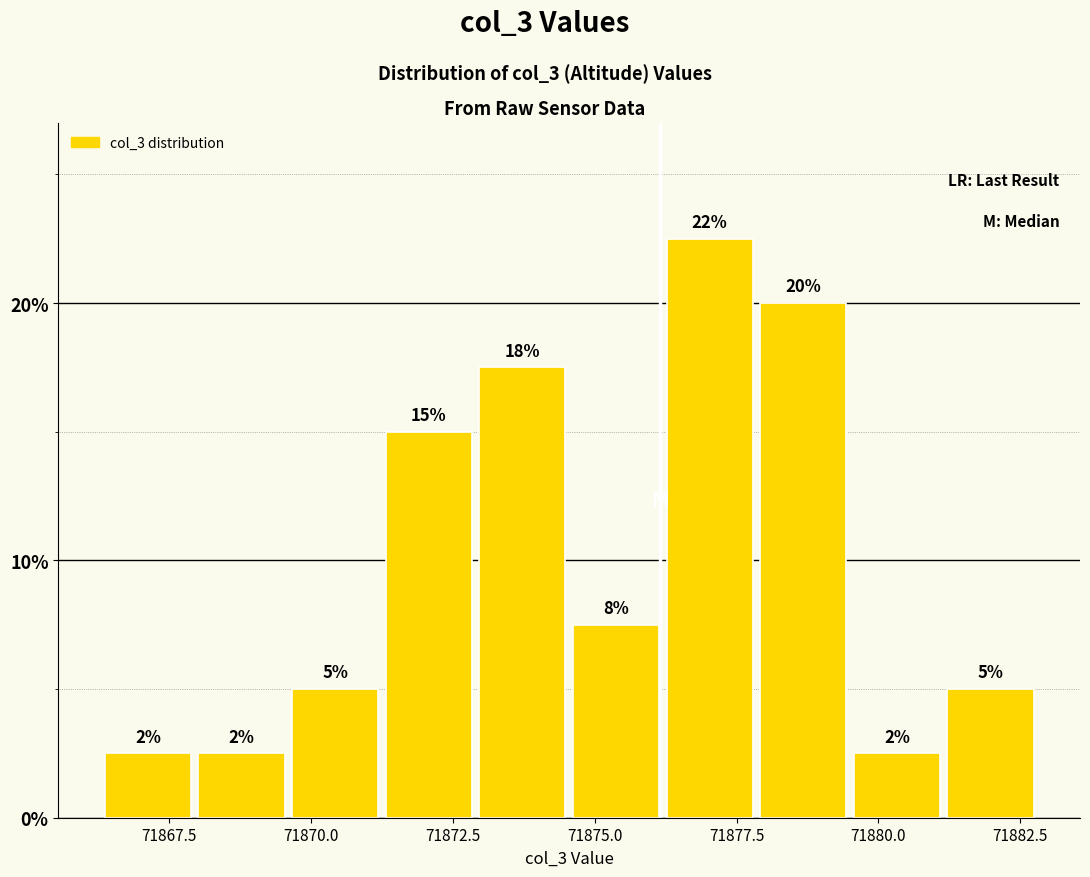

Around what value on the x-axis is the tallest bar? Give the approximate position of its centre, as read against the axis.

71877.0